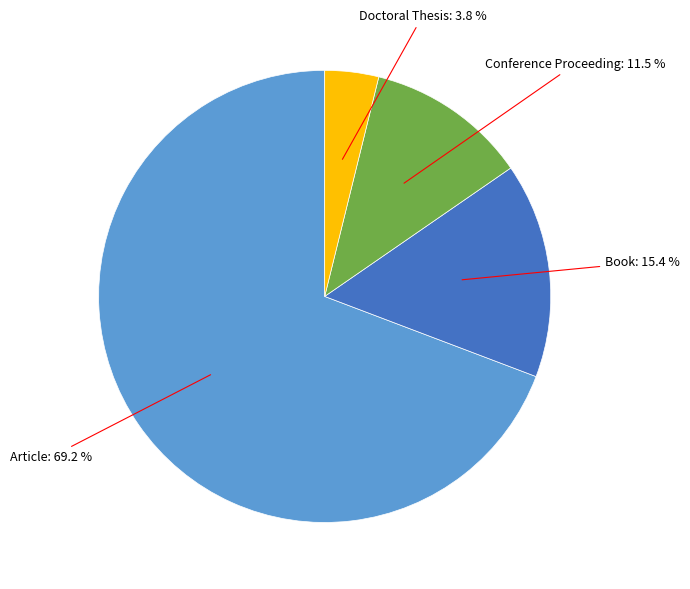

Does any single category account for the majority?

Yes